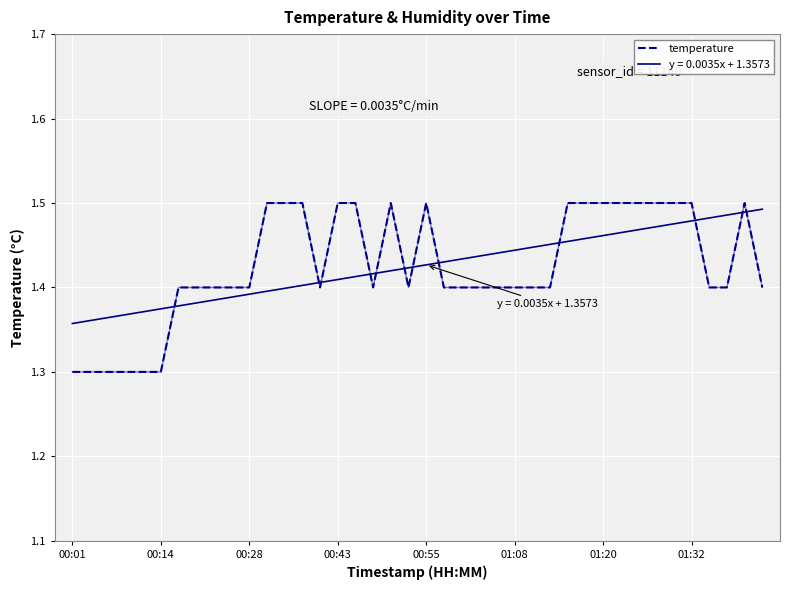

Which series has the largest range (max minus min)?

temperature